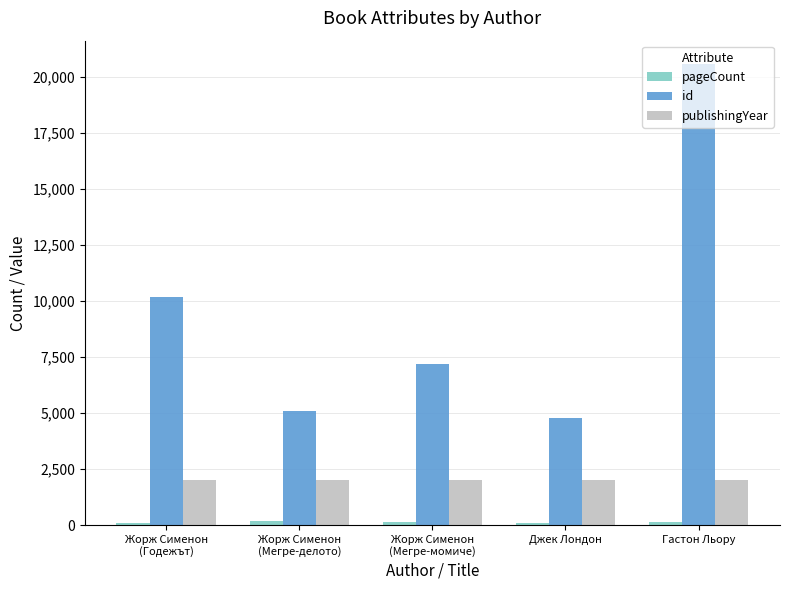

How many groups of bars are there?

5